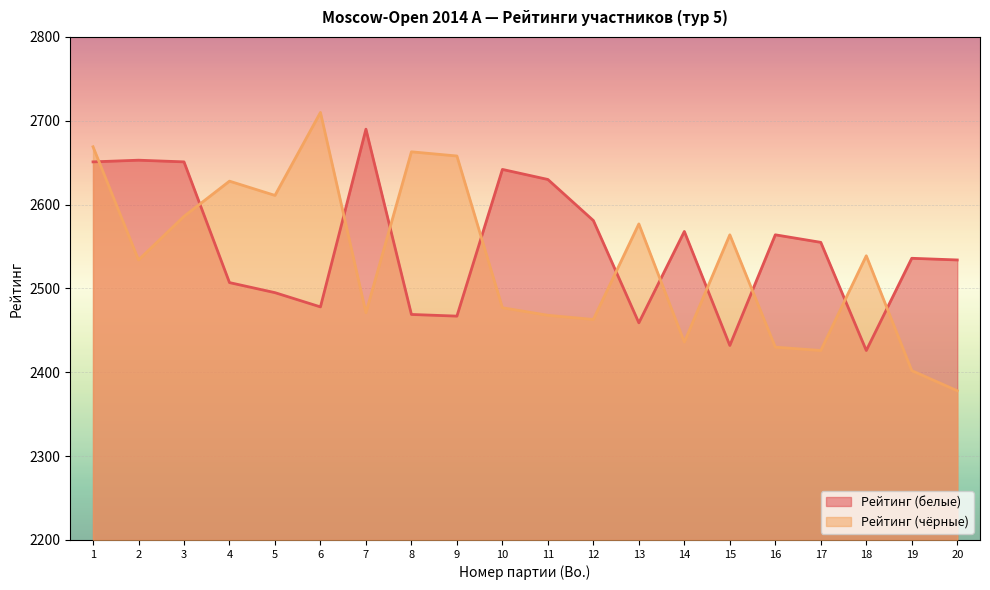

Reading left to right, transcribe all the data shown in this chart.

Рейтинг (белые): 2651	2653	2651	2507	2495	2478	2690	2469	2467	2642	2630	2581	2459	2568	2432	2564	2555	2426	2536	2534
Рейтинг (чёрные): 2669	2534	2586	2628	2611	2710	2471	2663	2658	2477	2468	2463	2577	2436	2564	2430	2426	2539	2402	2378